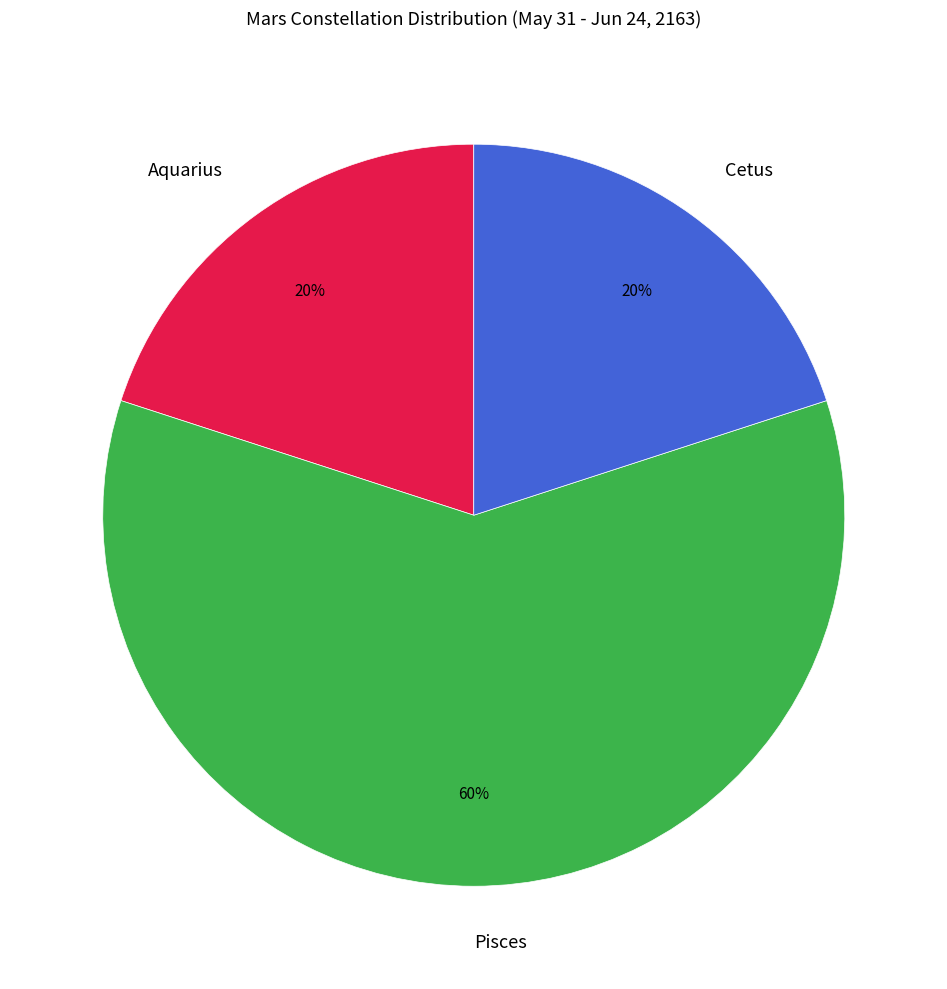

Is it true that Pisces is 49% of the pie?

False